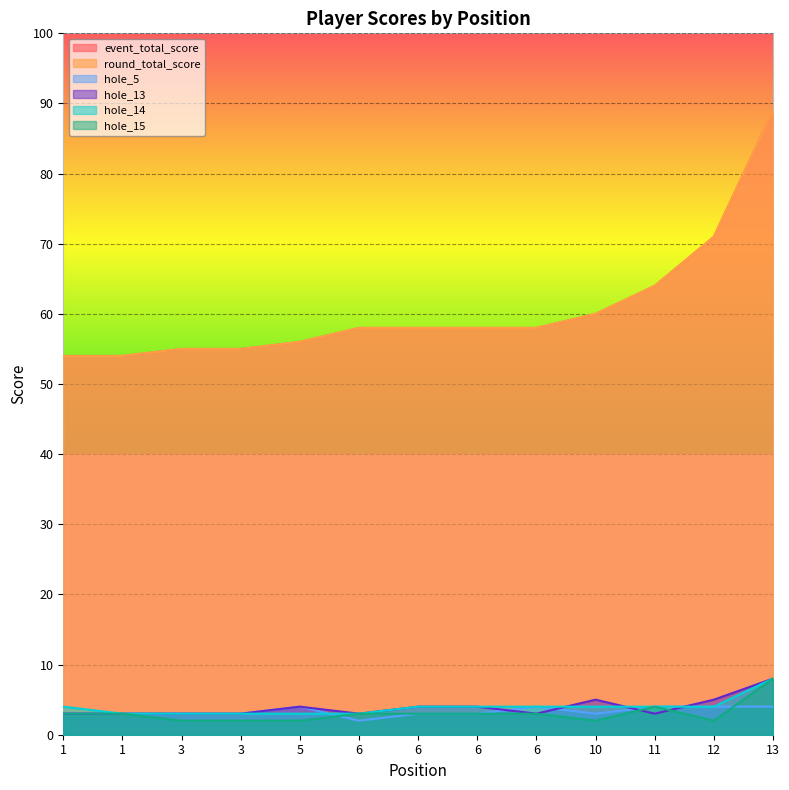

True or false: hole_14 and hole_15 intersect in this chart.

False